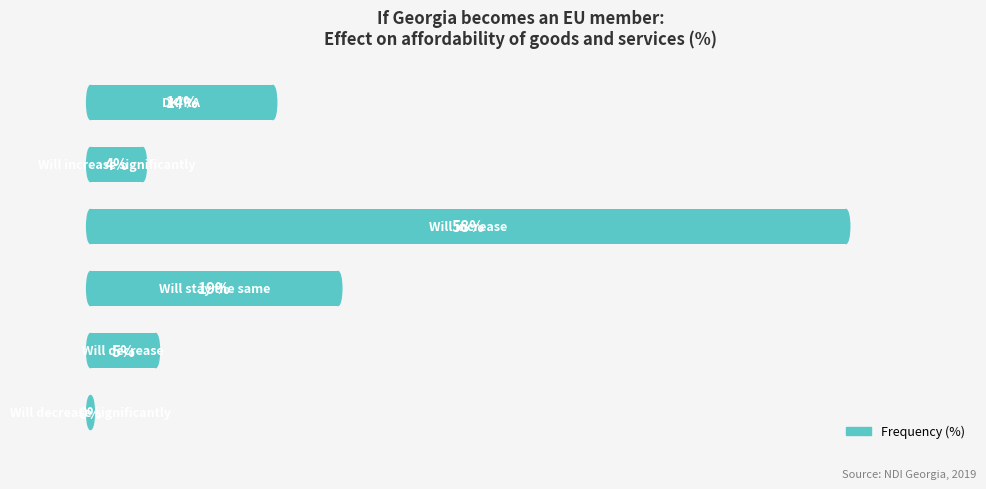

Are the bars horizontal?

Yes